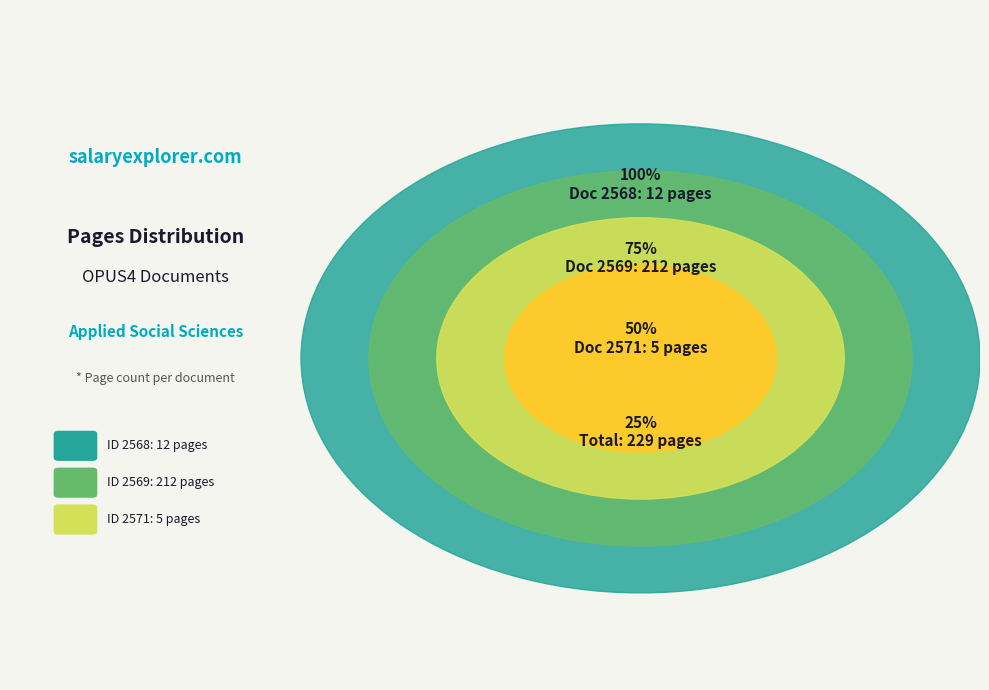

Rank the categories by value from lowest to highest.

2571, 2568, 2569